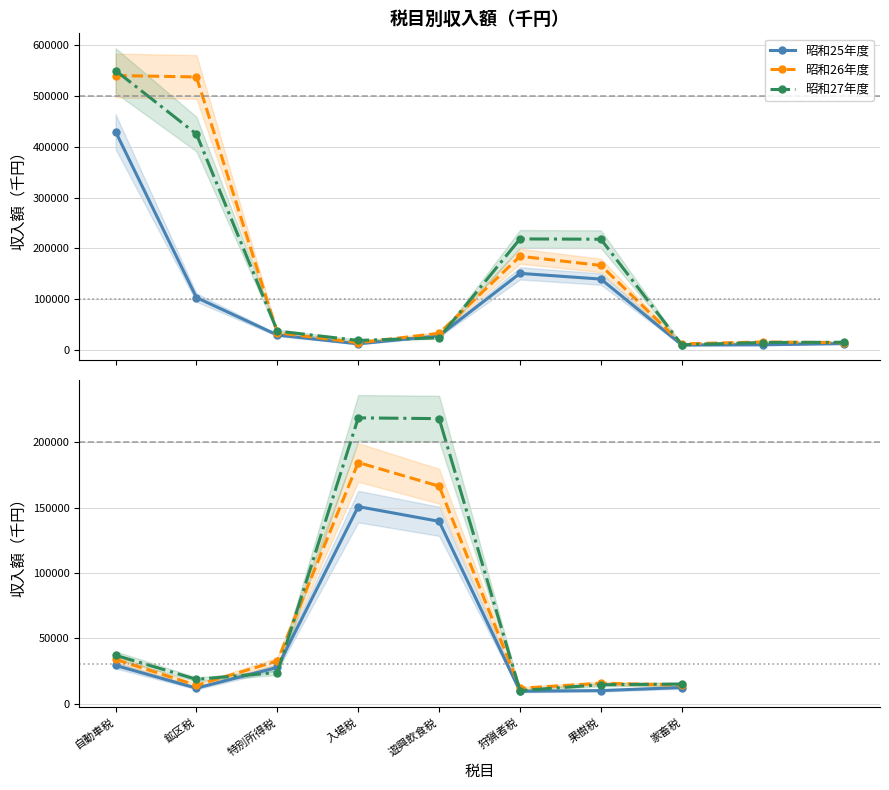

What is the difference between the highest and lowest values at 特別所得税?

8792